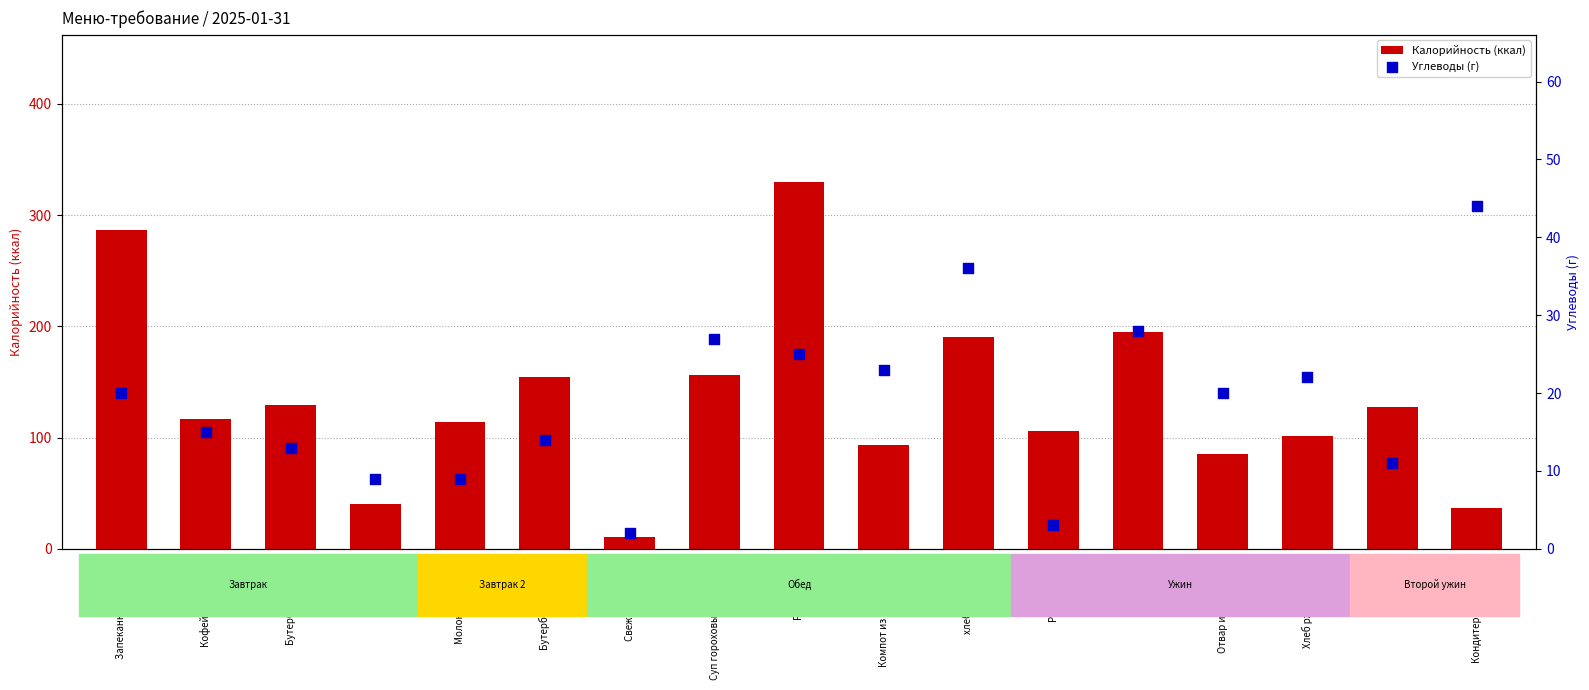

Which series reaches the minimum Y coordinate?

Углеводы (г)